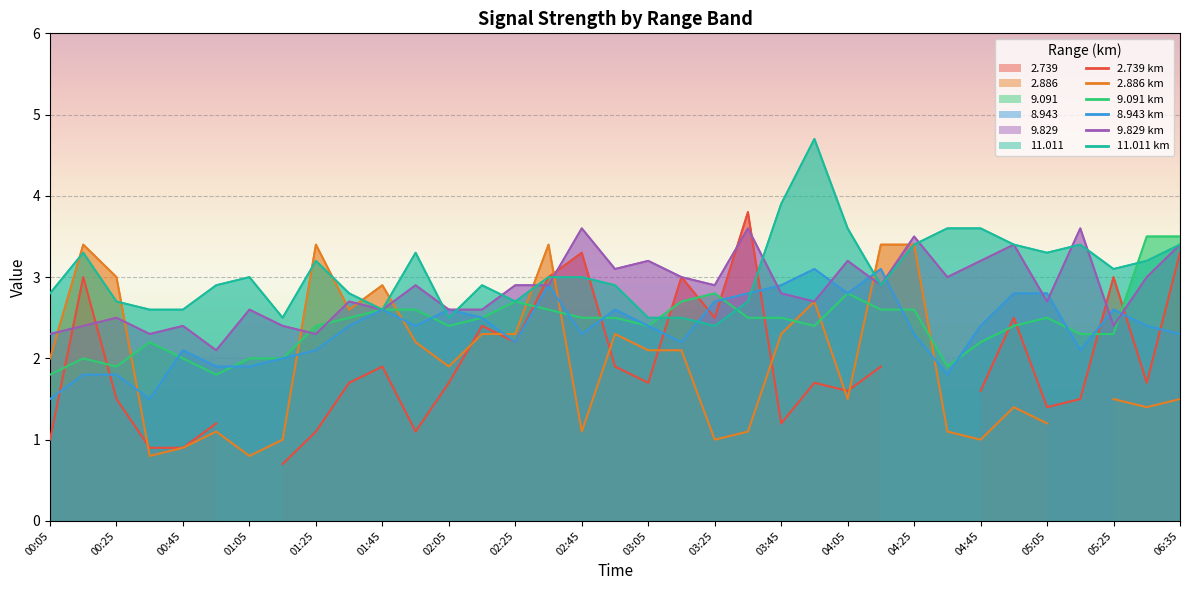

How many data points does each series have?

35